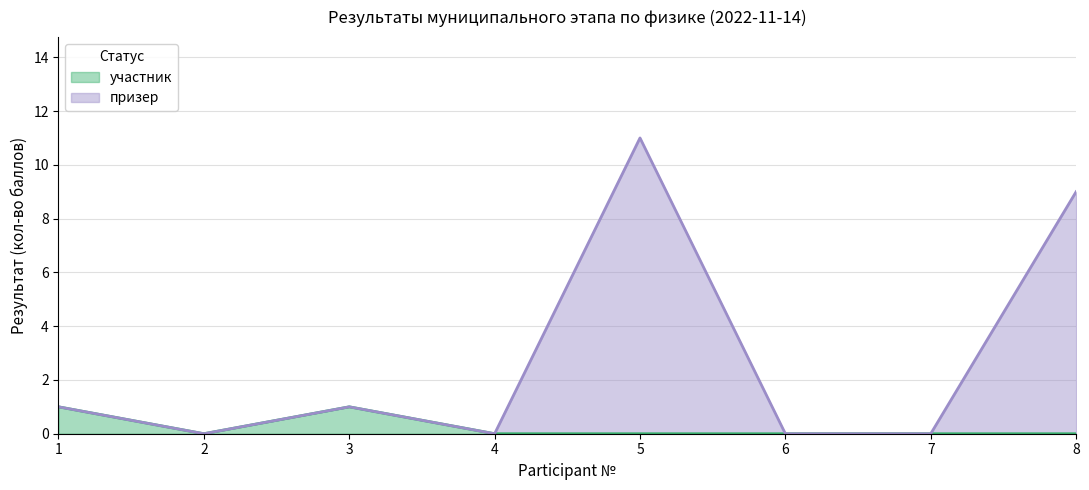

Reading right to left, what are all the values shown in this chart?

участник: 8=0	7=0	6=0	5=0	4=0	3=1	2=0	1=1
призер: 8=9	7=0	6=0	5=11	4=0	3=1	2=0	1=1